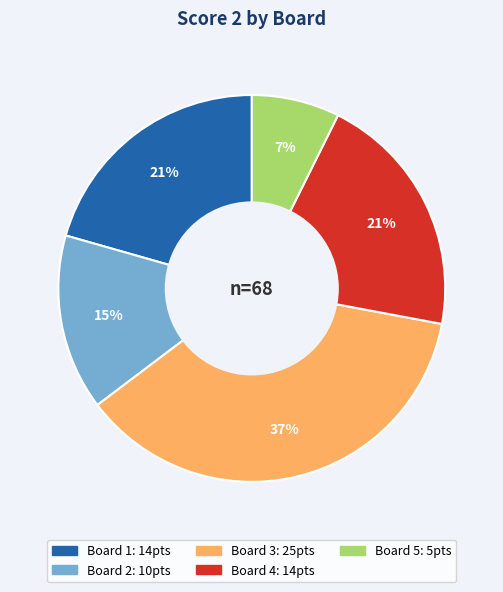

Is there a majority slice in this chart?

No